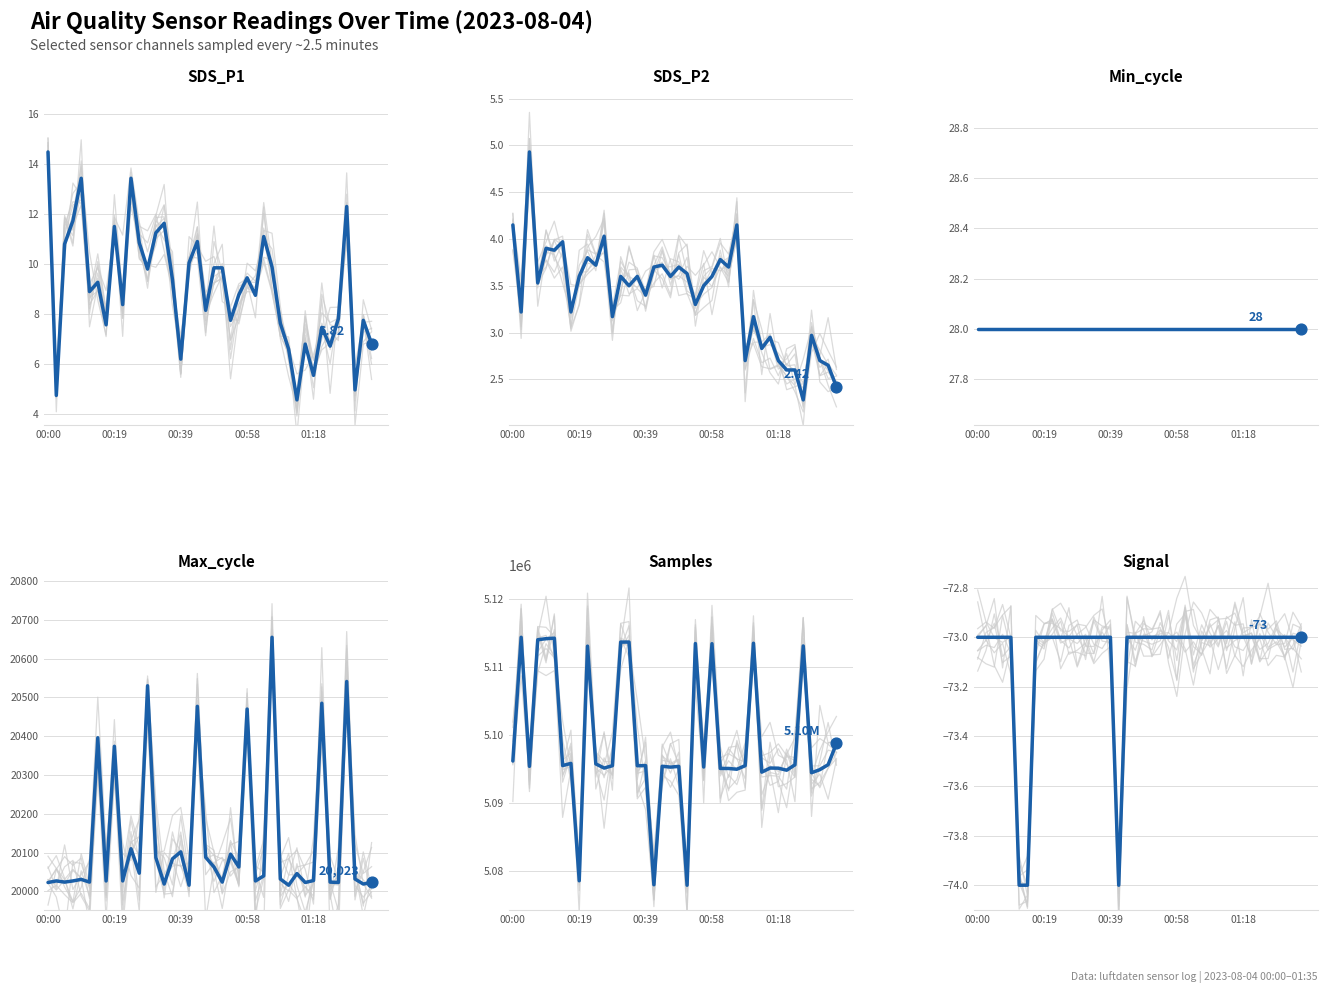

At which category is the sum across all series the highest?

00:19